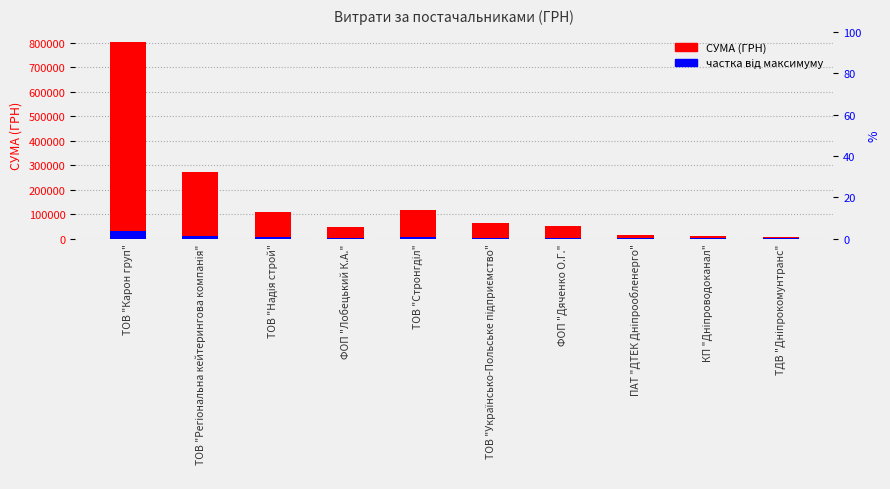

Reading left to right, list all the values displayed in this chart.

СУМА (ГРН): 803846.8	271018.4	109896.8	46845.3	118490.0	64040.6	49750.0	15340.1	8785.6	7611.0
частка від максимуму: 32153.9	10840.7	4395.9	1873.8	4739.6	2561.6	1990.0	613.6	351.4	304.4